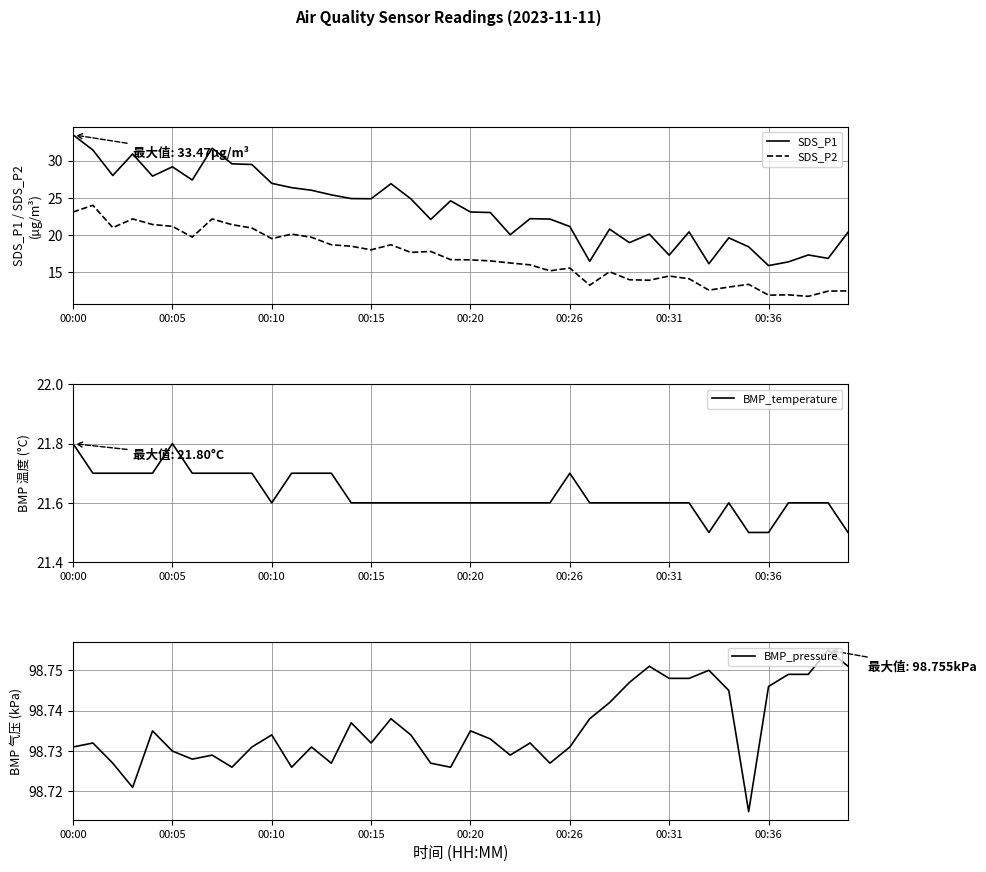

Between 16 and 19, which is larger?

16